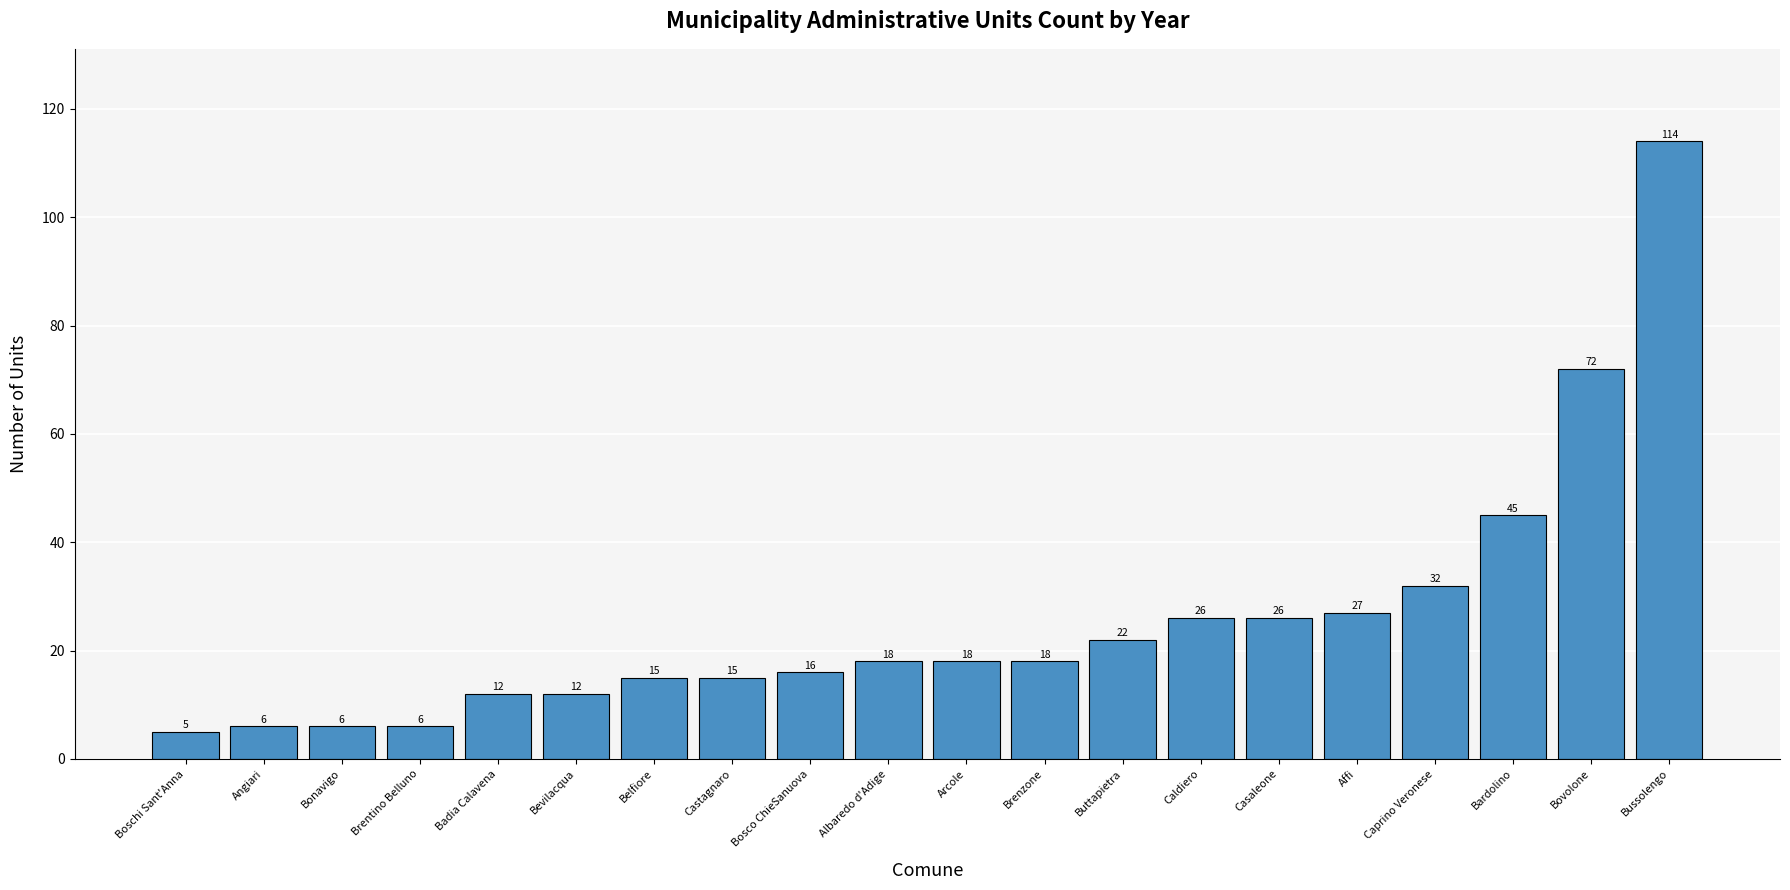

At which category does the chart reach its peak across all series?

Bussolengo